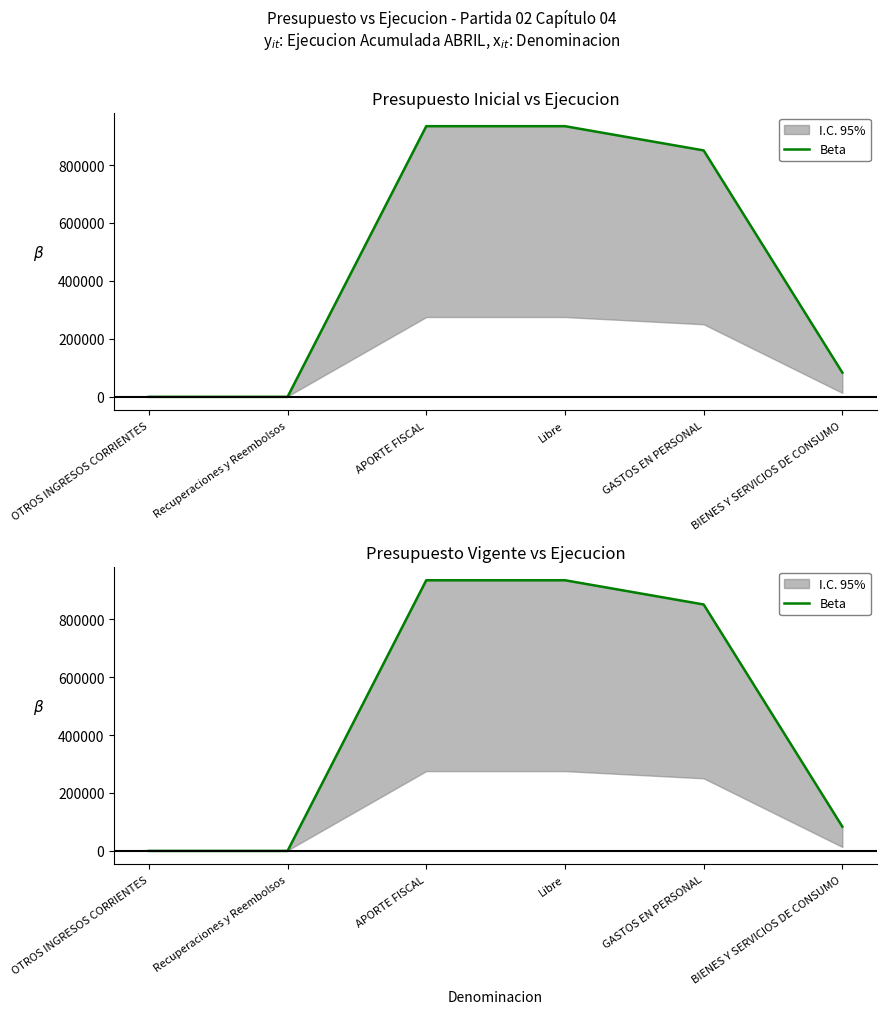

Reading left to right, list all the values displayed in this chart.

0	0	934152	934152	850508	83644